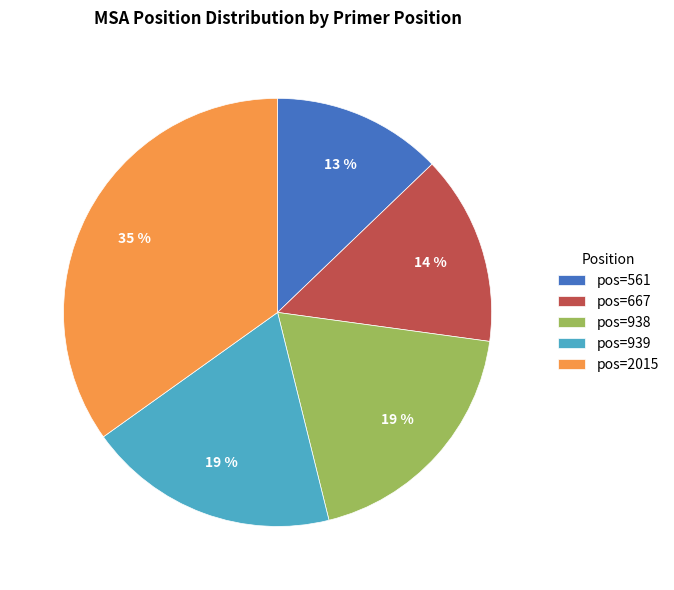

Which category has the biggest portion of the pie?

pos=2015